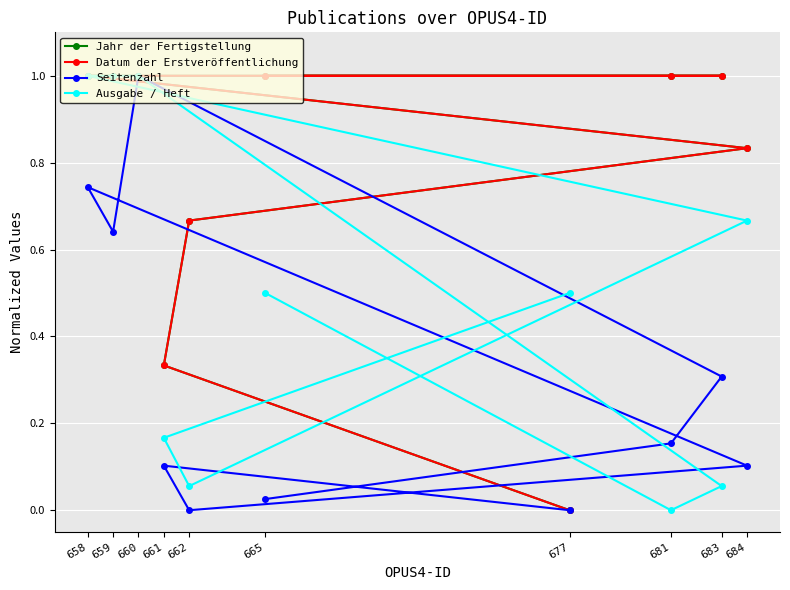

How many times do Seitenzahl and Ausgabe / Heft cross each other?

1